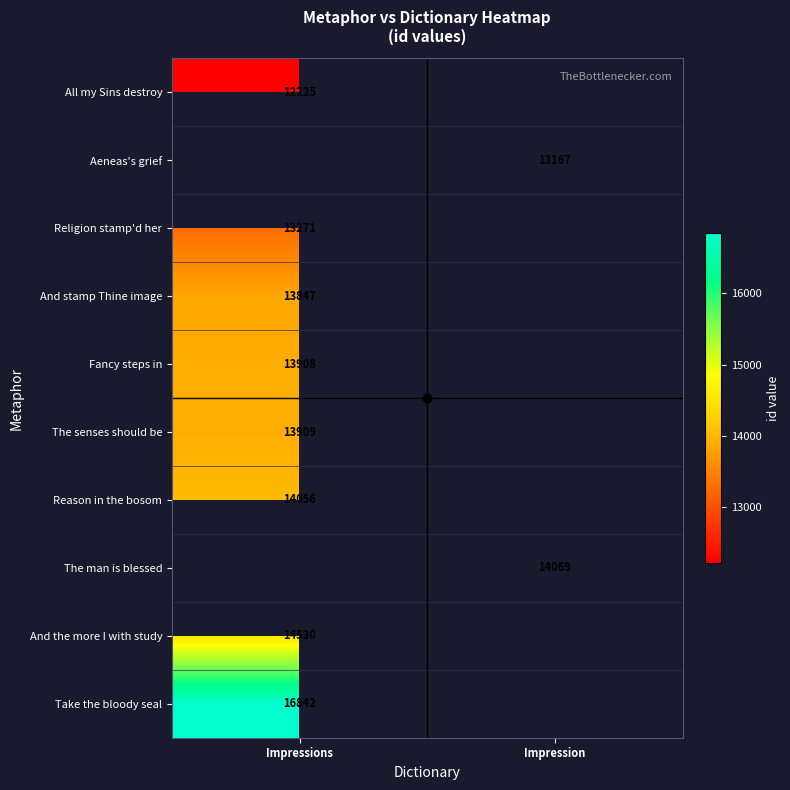

The Aeneas's grief series shows 13167.0 at Impression. True or false?

True